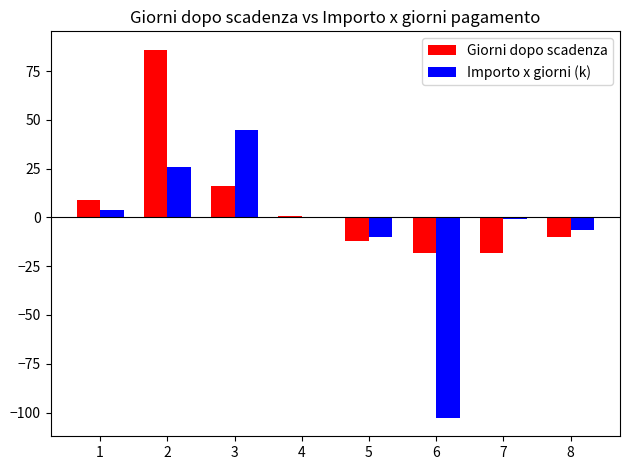

What is the greatest value displayed?

86.0